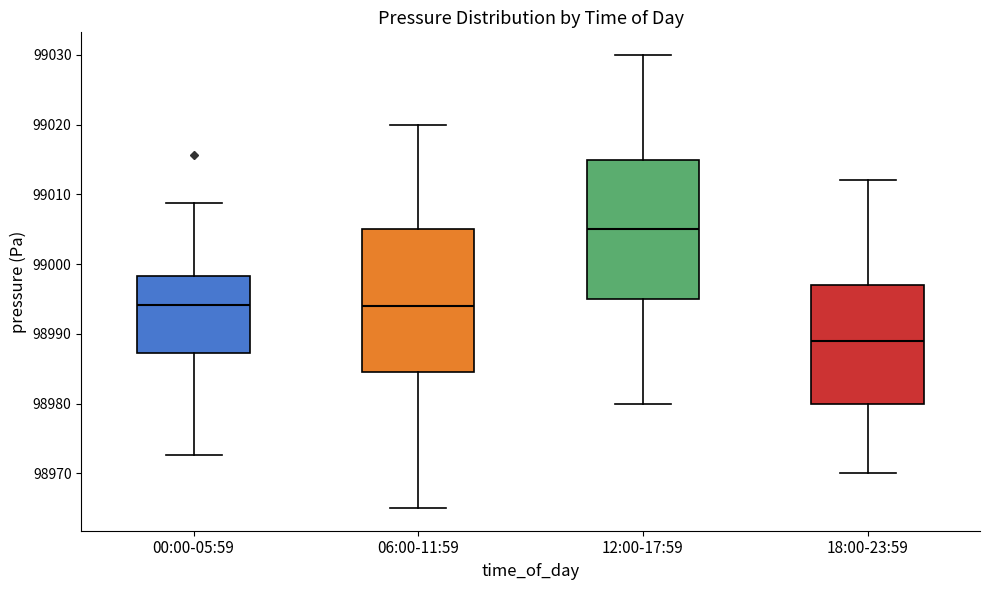

Reading left to right, transcribe this box plot: for each box, give where its median line is, the range the box spans, and where its two whiskers end, as read against the y-axis. The values are not printed on the chart, so give them approximately, as read against the axis.

00:00-05:59: median 98994, box 98987 to 98998, whiskers 98973 to 99009
06:00-11:59: median 98994, box 98985 to 99005, whiskers 98965 to 99020
12:00-17:59: median 99005, box 98995 to 99015, whiskers 98980 to 99030
18:00-23:59: median 98989, box 98980 to 98997, whiskers 98970 to 99012